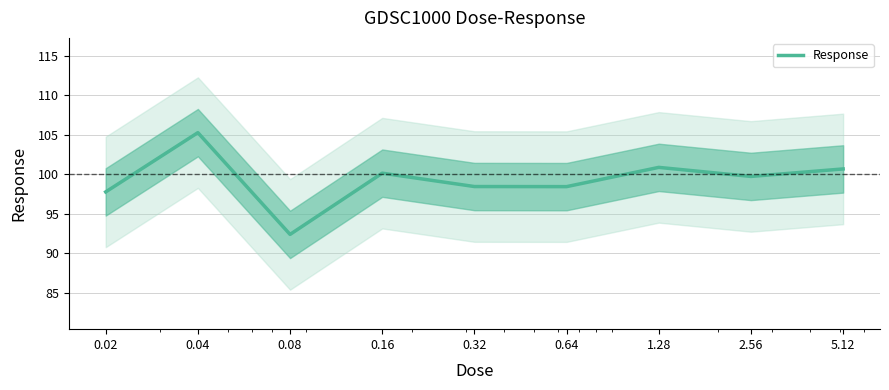

What is the average value?

99.3